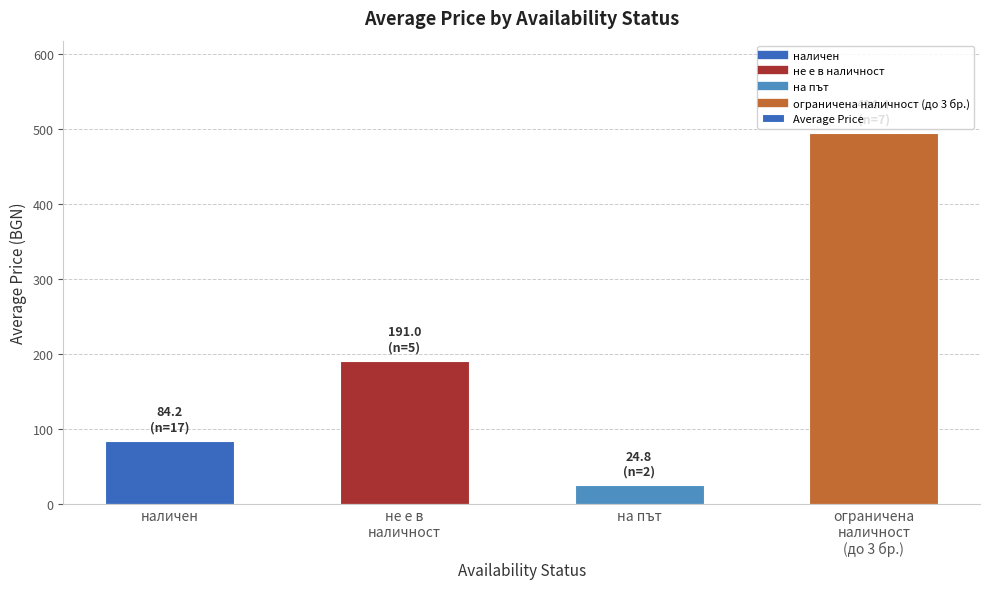

List the labels in order of value, largest first.

ограничена
наличност
(до 3 бр.), не е в
наличност, наличен, на път